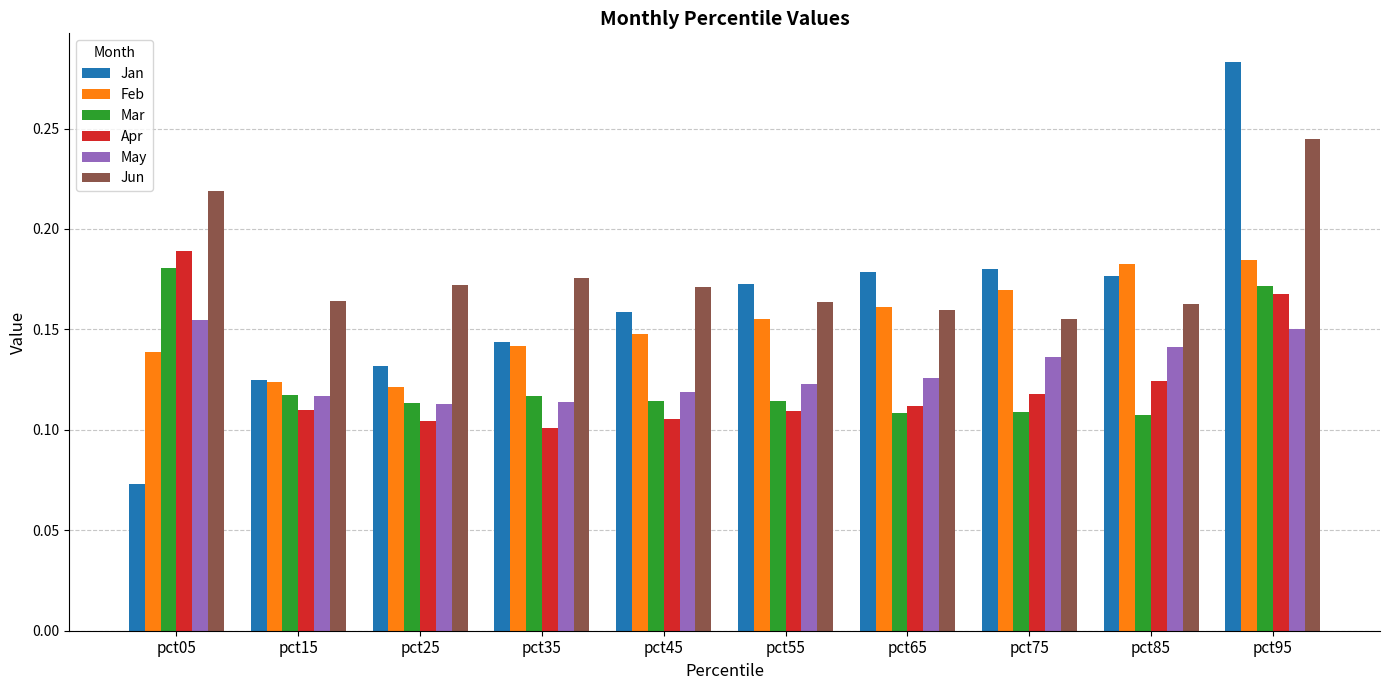

Where is Jan nearest to the value 0?

pct05